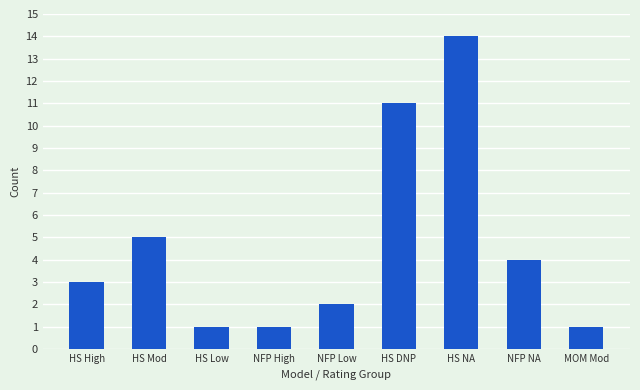

The chart shows a value of 4 at NFP NA. True or false?

True